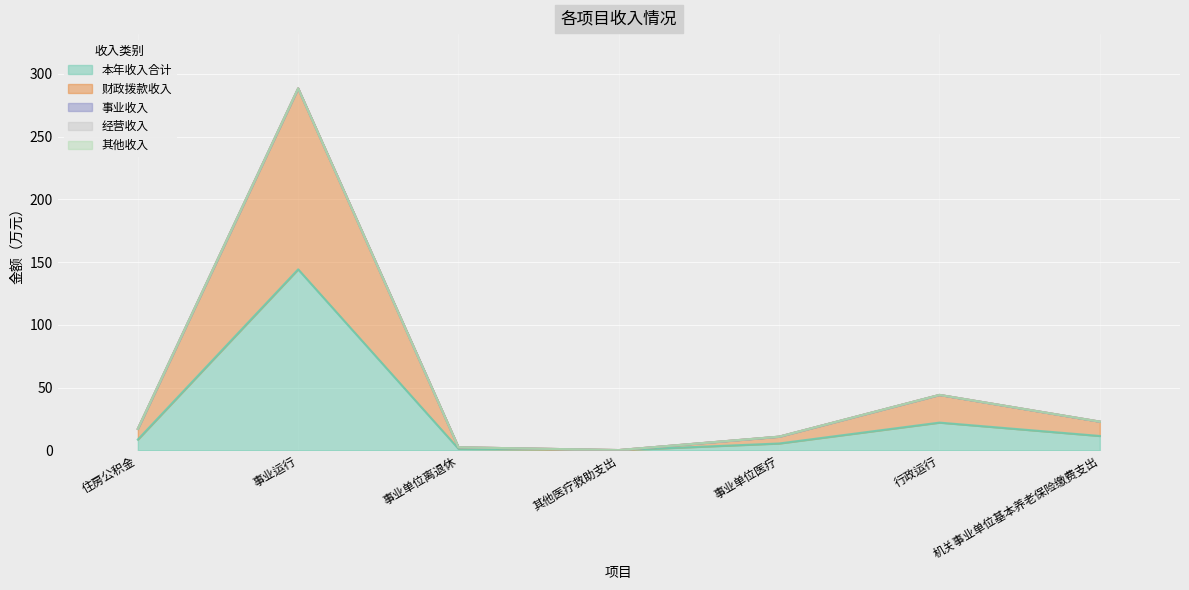

At which category does 本年收入合计 reach its first local valley?

其他医疗救助支出